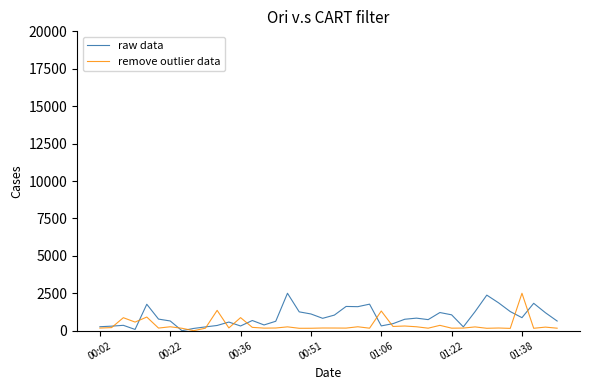

What is the maximum value shown in the chart?

2500.0